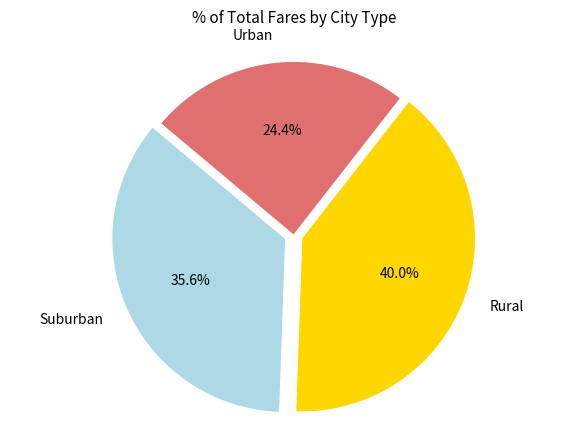

Rank the categories by value from lowest to highest.

Urban, Suburban, Rural